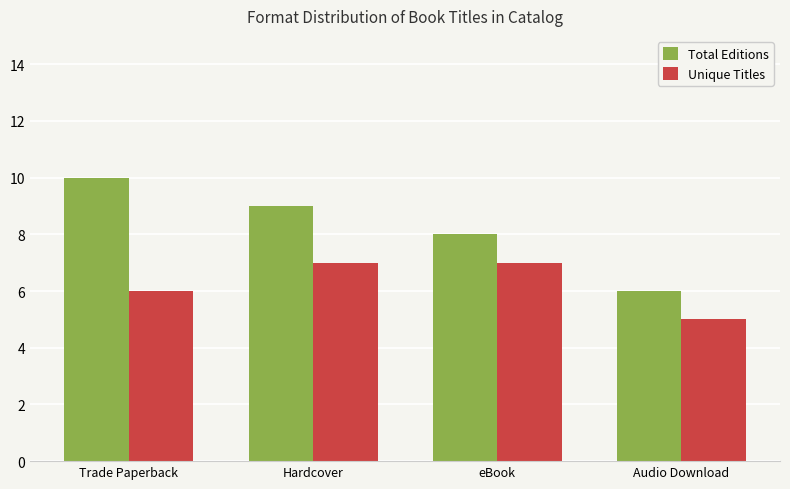

What is the total value across all series at eBook?

15